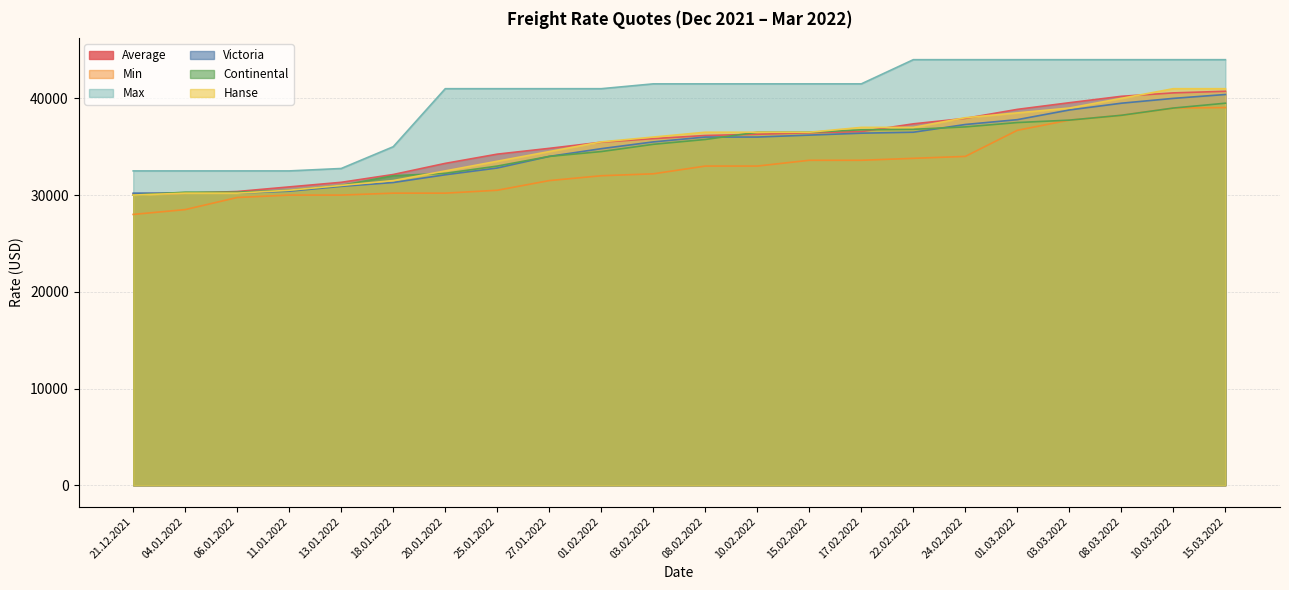

How many values in the Continental series exceed 35750?

10